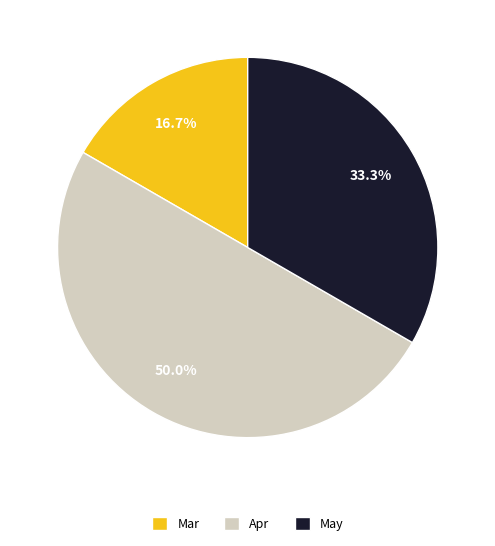

Which slice is the smallest?

Mar